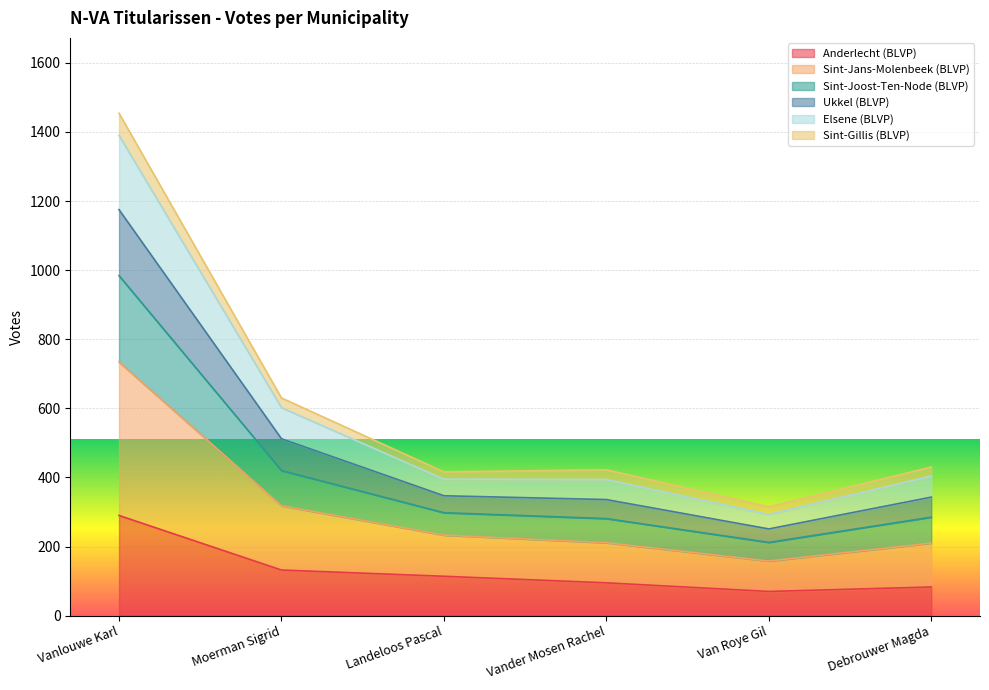

At which category is the sum across all series the highest?

Vanlouwe Karl